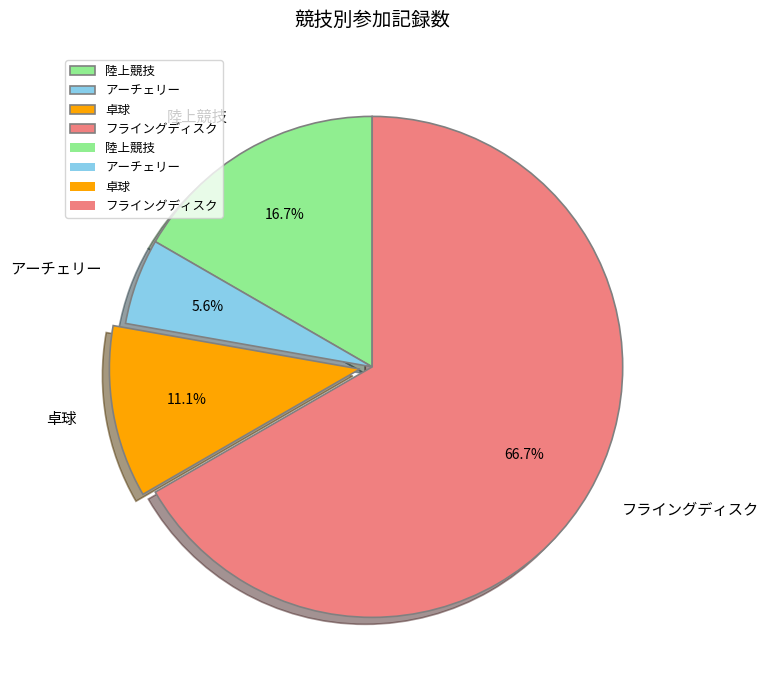

What is the largest slice in the pie chart?

フライングディスク